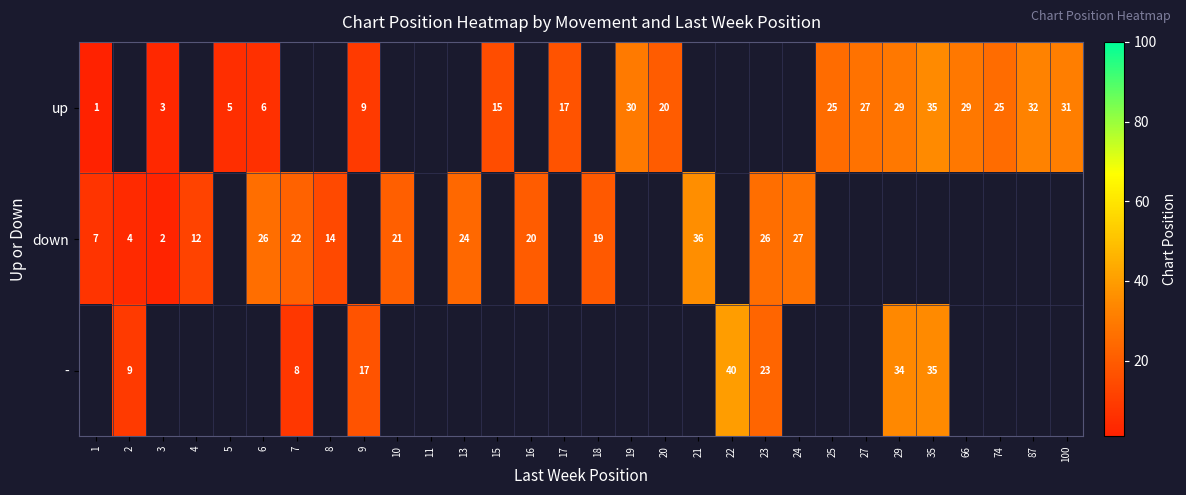

What is the sum of the down values at 6 and 10?

47